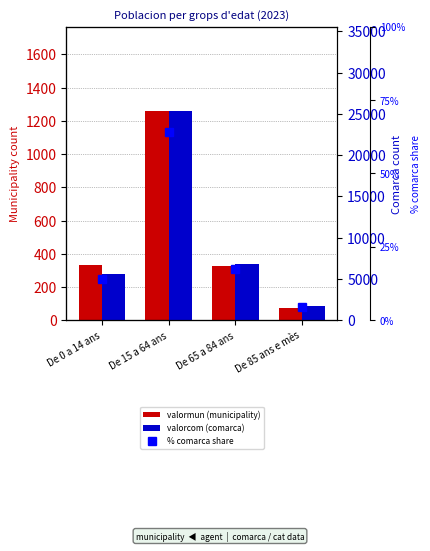

Reading right to left, transcribe all the data shown in this chart.

valormun (municipality): 74.0	324.0	1262.0	333.0
valorcom (comarca): 1763.0	6847.0	25399.0	5558.0
% comarca share: 4.5	17.3	64.2	14.0